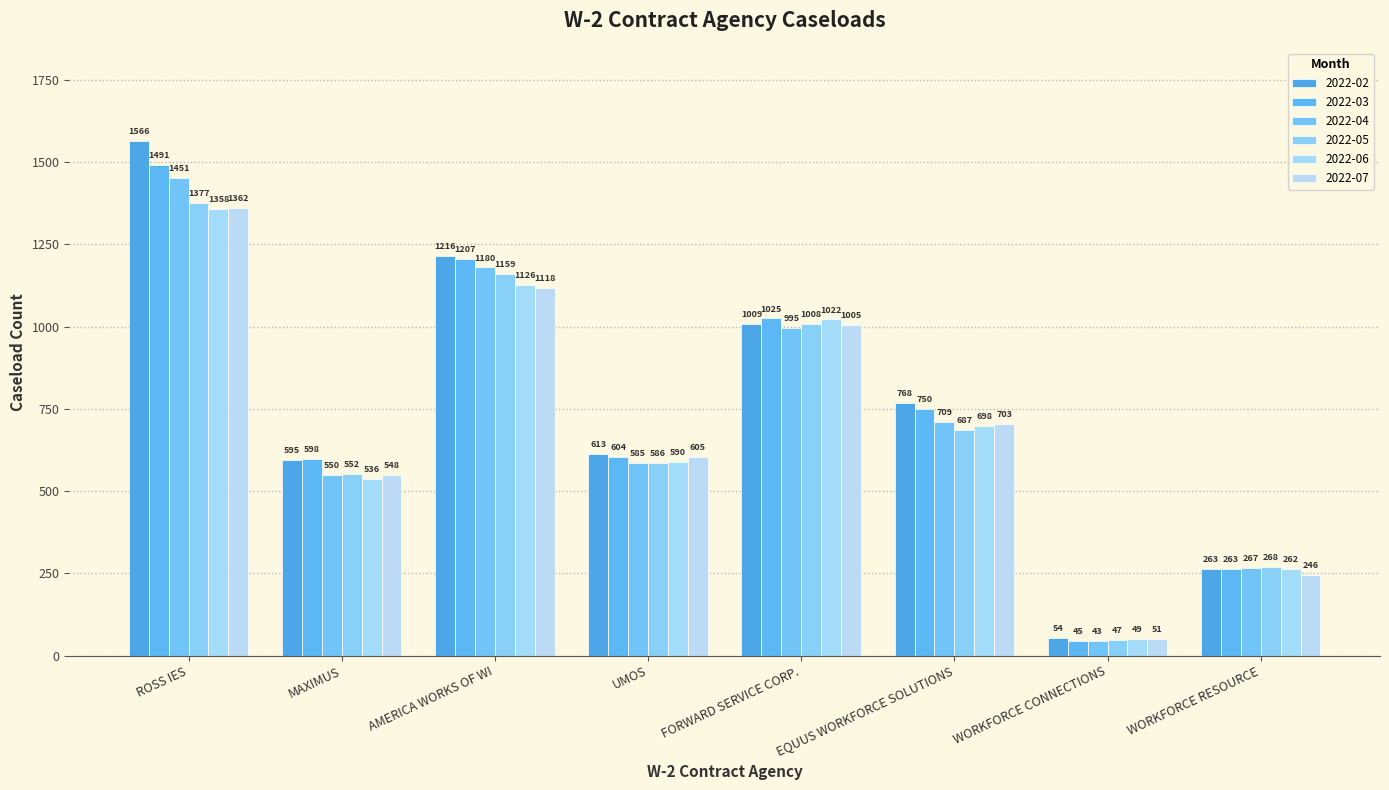

Is it true that 2022-07 equals 51 at WORKFORCE CONNECTIONS?

True